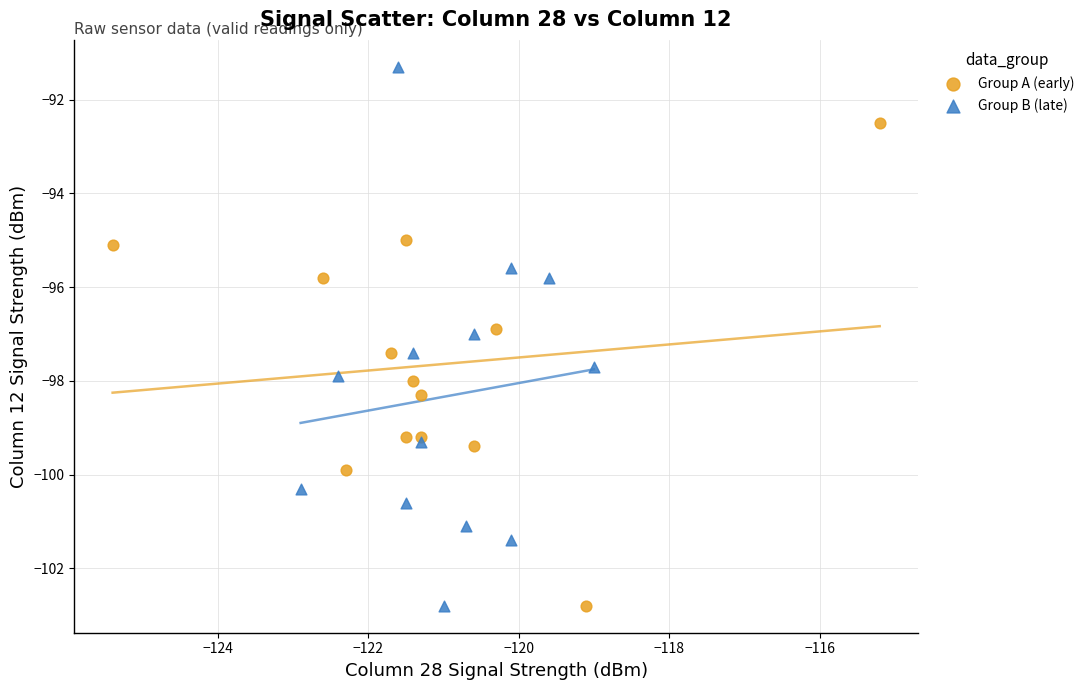

Which series reaches the maximum Y coordinate?

Group B (late)